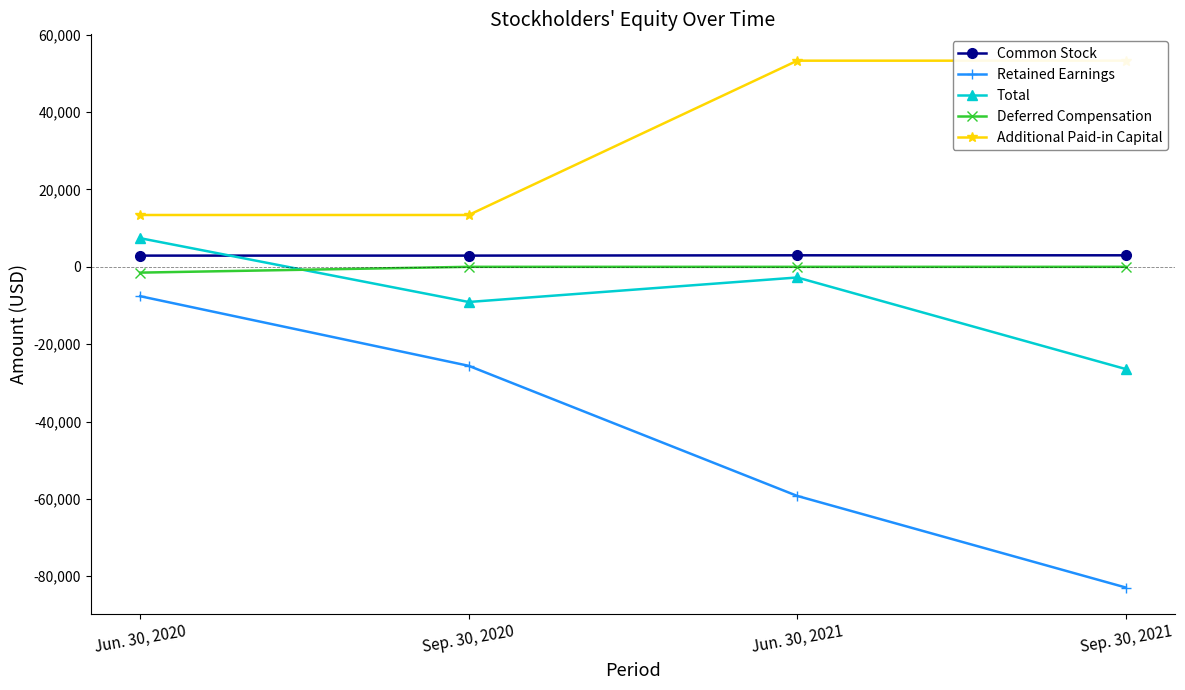

What value does the Retained Earnings series have at Jun. 30, 2020?

-7593